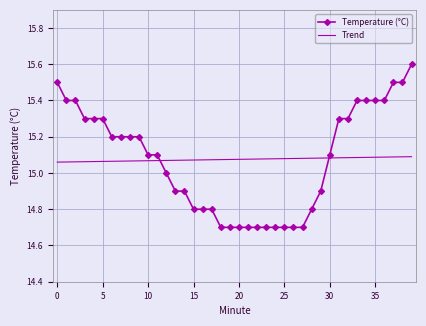

What are all the series names shown in the legend?

Temperature (°C), Trend